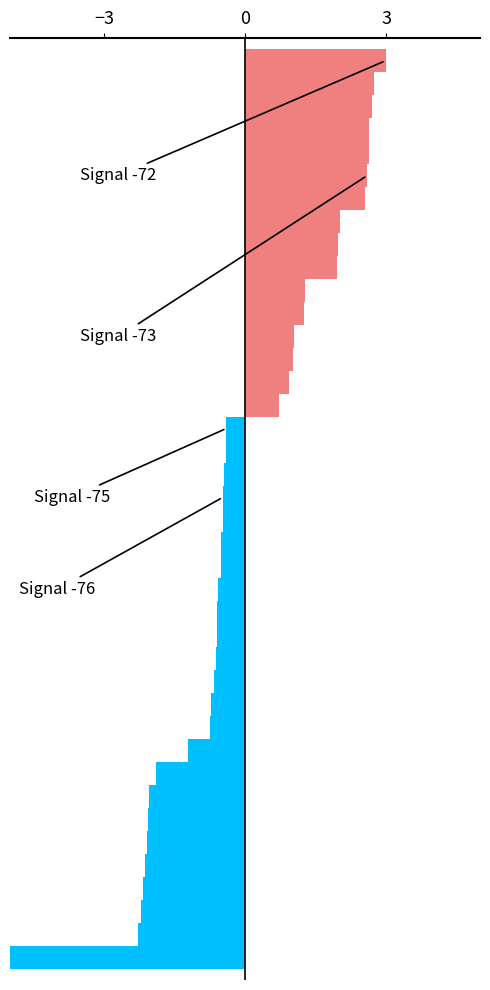

At which label is the value closest to -1?

30